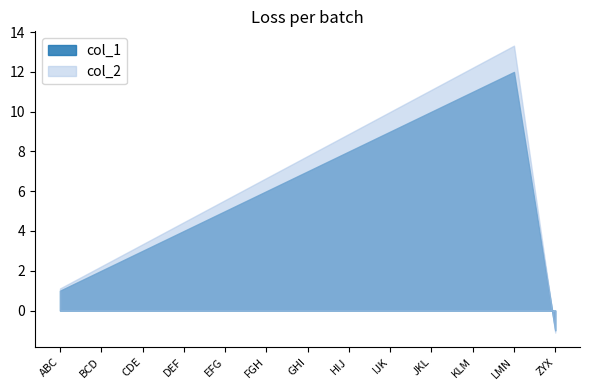

Reading right to left, list all the values displayed in this chart.

col_1: -1.0	12.0	11.0	10.0	9.0	8.0	7.0	6.0	5.0	4.0	3.0	2.0	1.0
col_2: -1.1	13.3	12.2	11.1	10.0	8.9	7.8	6.7	5.5	4.4	3.3	2.2	1.1